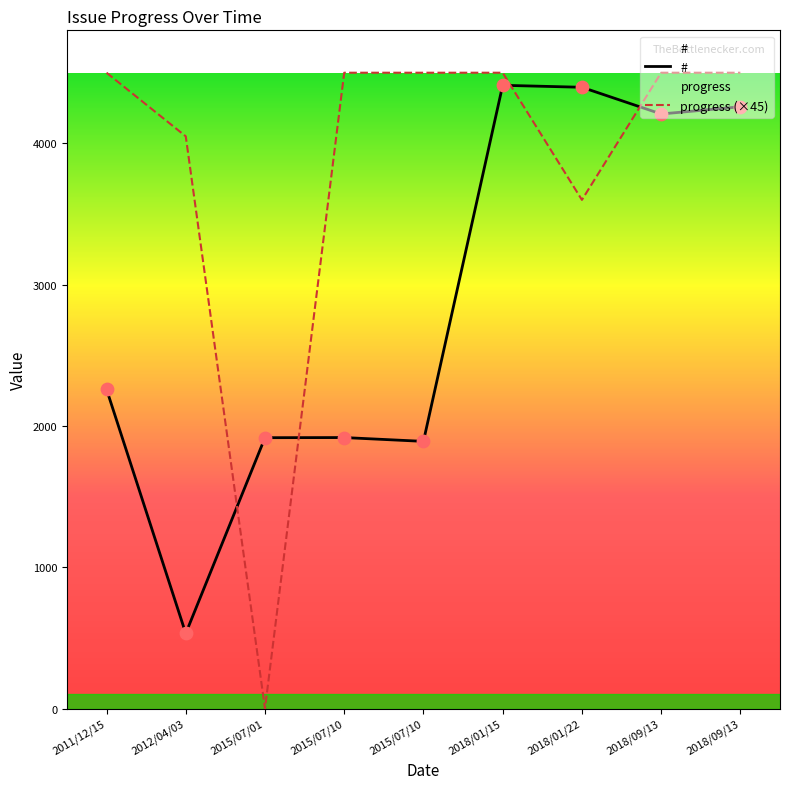

Is the value of # at 2015/07/01 greater than the value of progress (×45) at 2018/09/13?

No